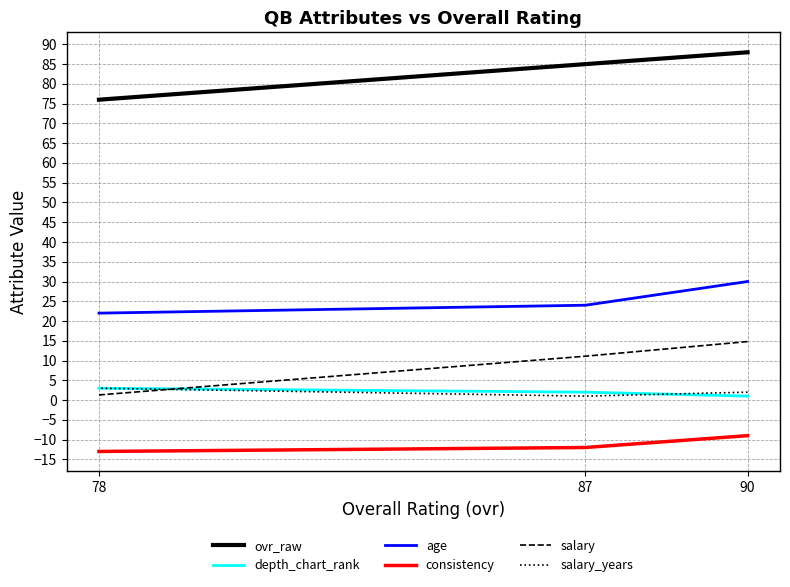

What is the approximate value of age at 87?

24.0